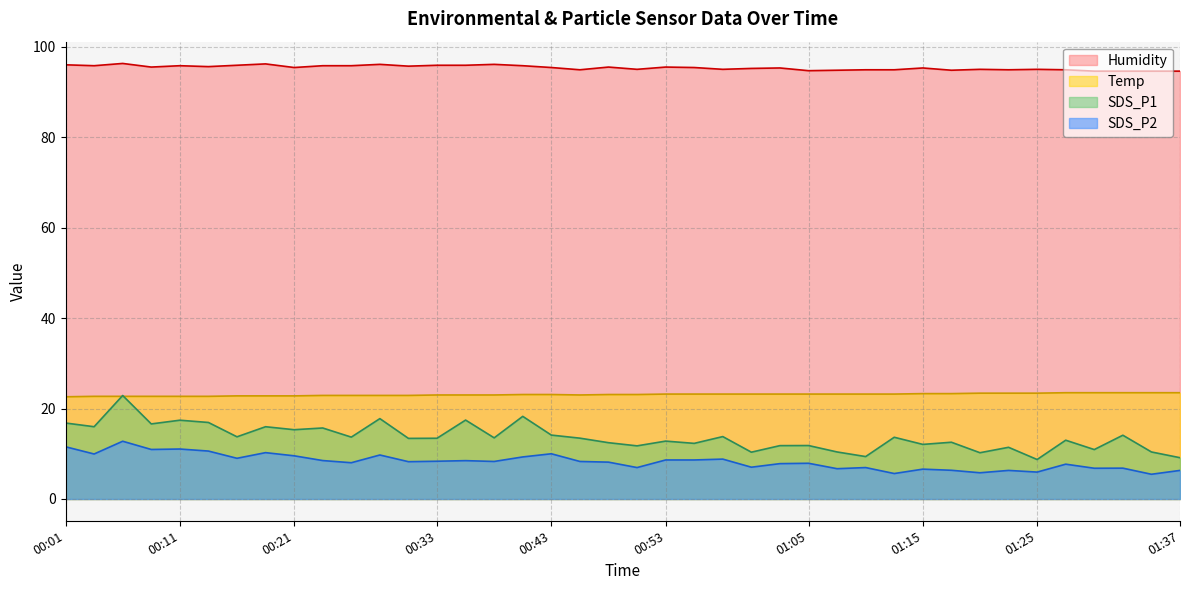

Between 00:04 and 00:33, which series saw the biggest shift?

SDS_P1